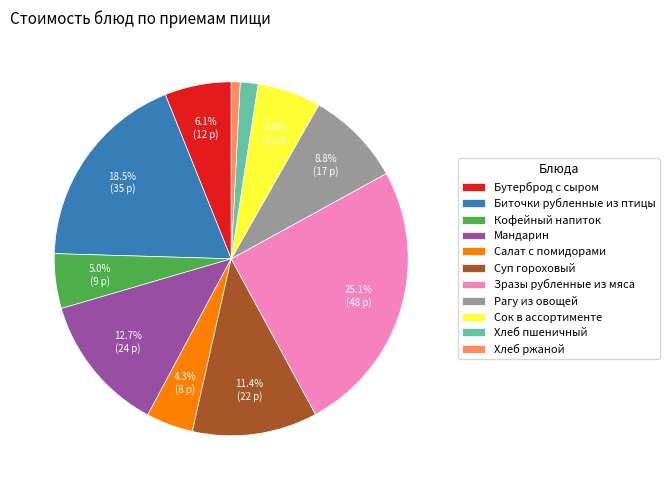

Is it true that Зразы рубленные из мяса is 12% of the pie?

False